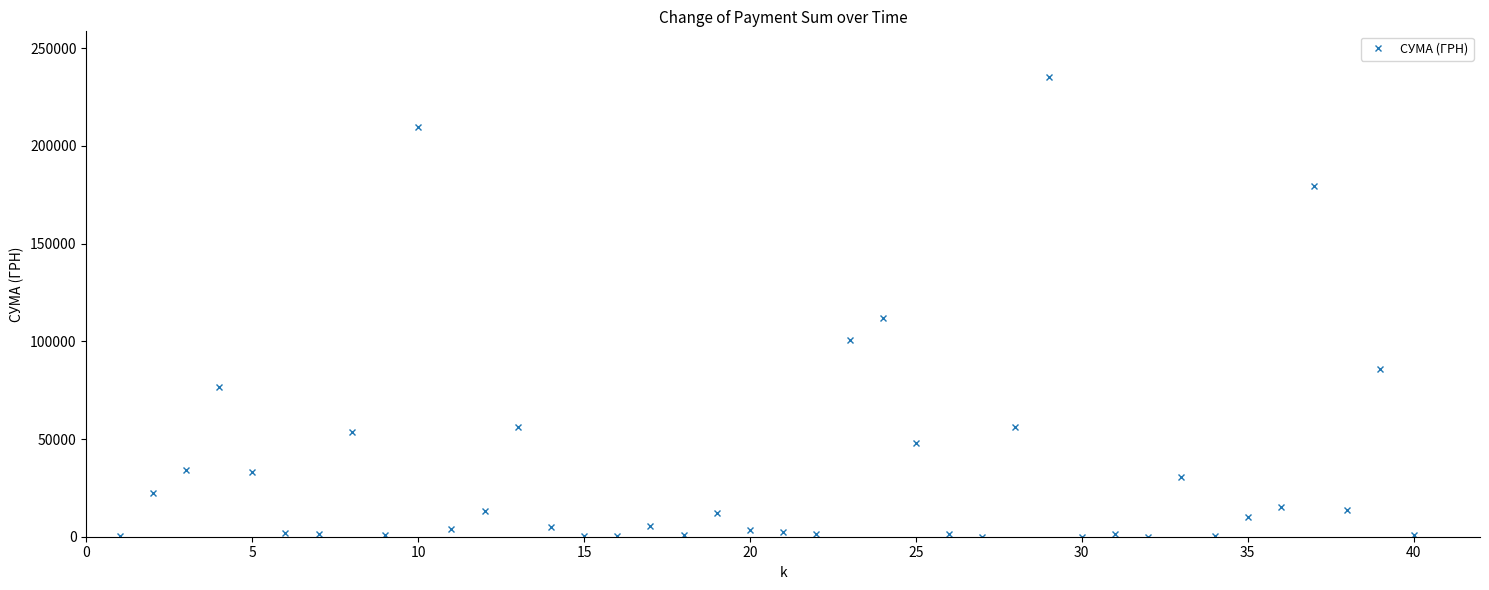

What is the difference between the maximum and minimum values?

235101.5